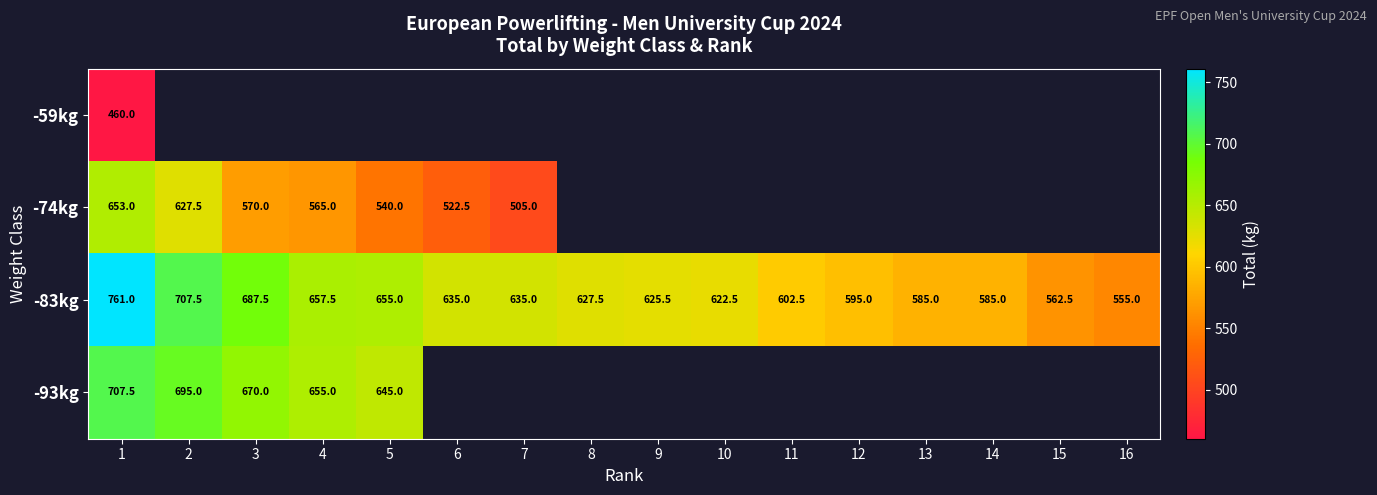

What is the sum of all -83kg values?

10099.0